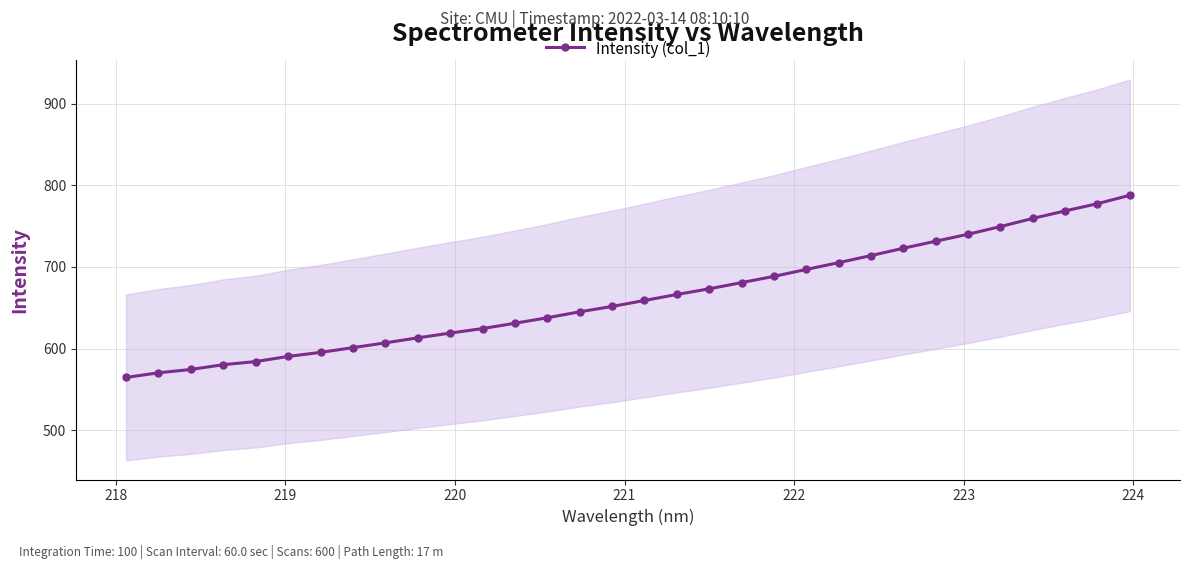

What is the value of the Intensity (col_1) point at the 31st from the left?

777.5